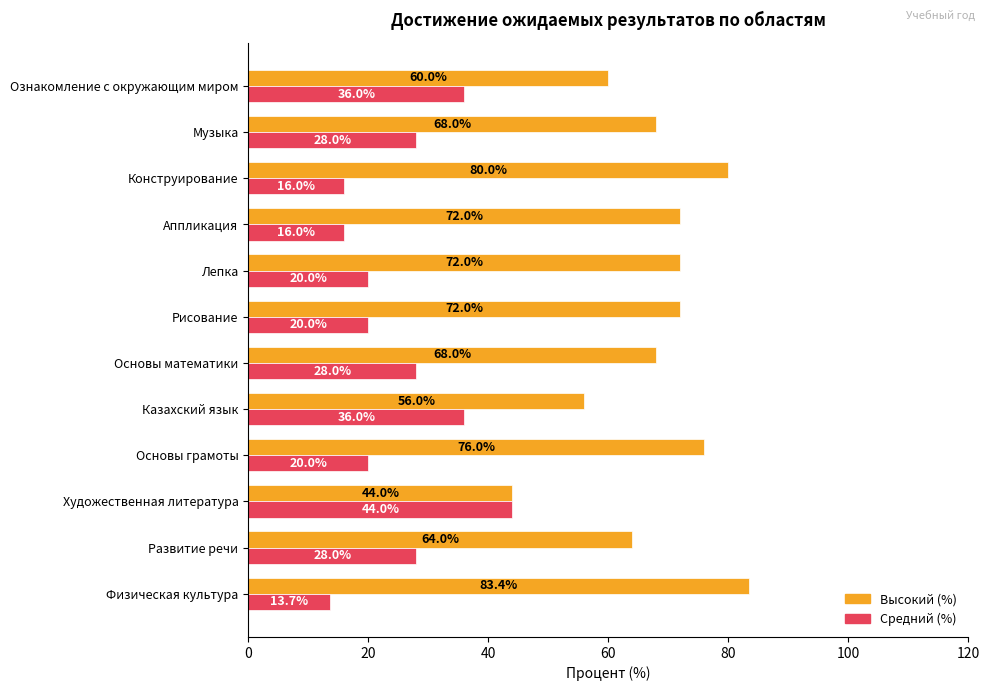

Which series has the largest total across all categories?

Высокий (%)